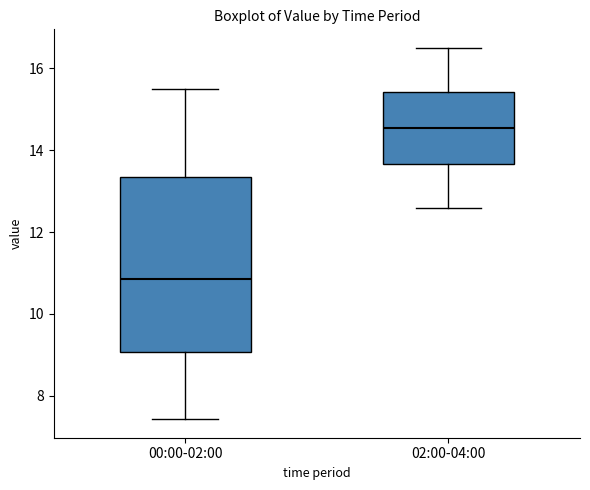

Reading left to right, transcribe this box plot: for each box, give where its median line is, the range the box spans, and where its two whiskers end, as read against the y-axis. The values are not printed on the chart, so give them approximately, as read against the axis.

00:00-02:00: median 10.8, box 9.0 to 13.4, whiskers 7.4 to 15.6
02:00-04:00: median 14.6, box 13.6 to 15.4, whiskers 12.6 to 16.6